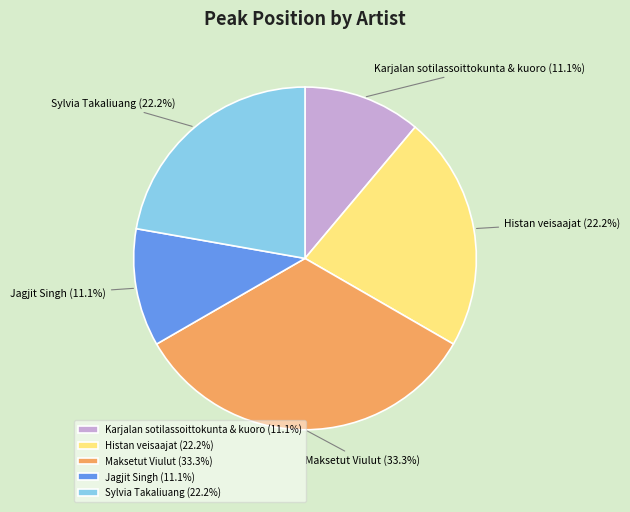

Count the number of slices in the pie.

5